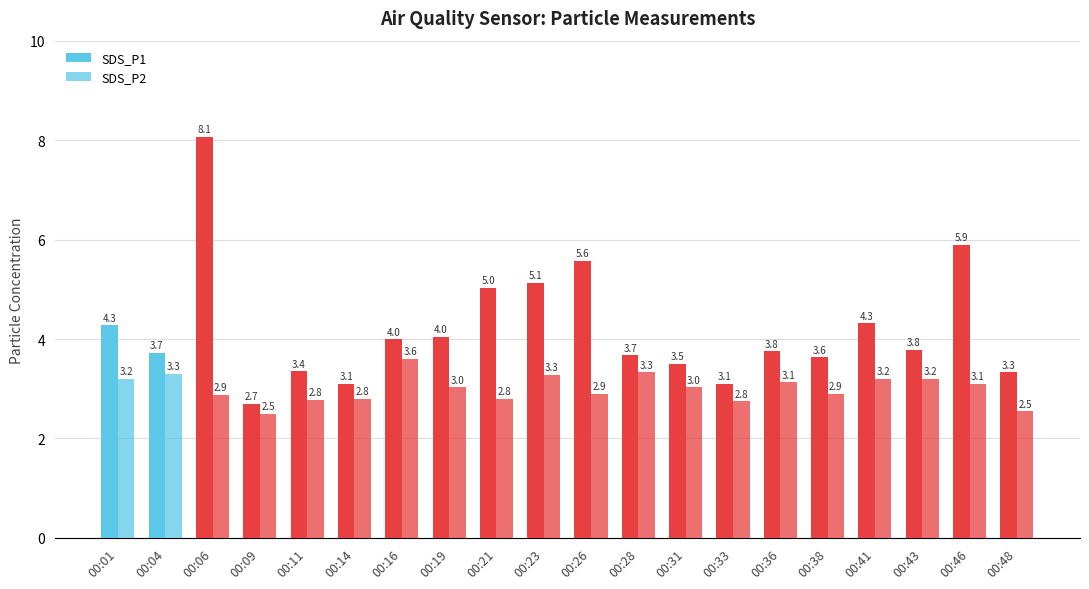

How many bars are there in total?

40